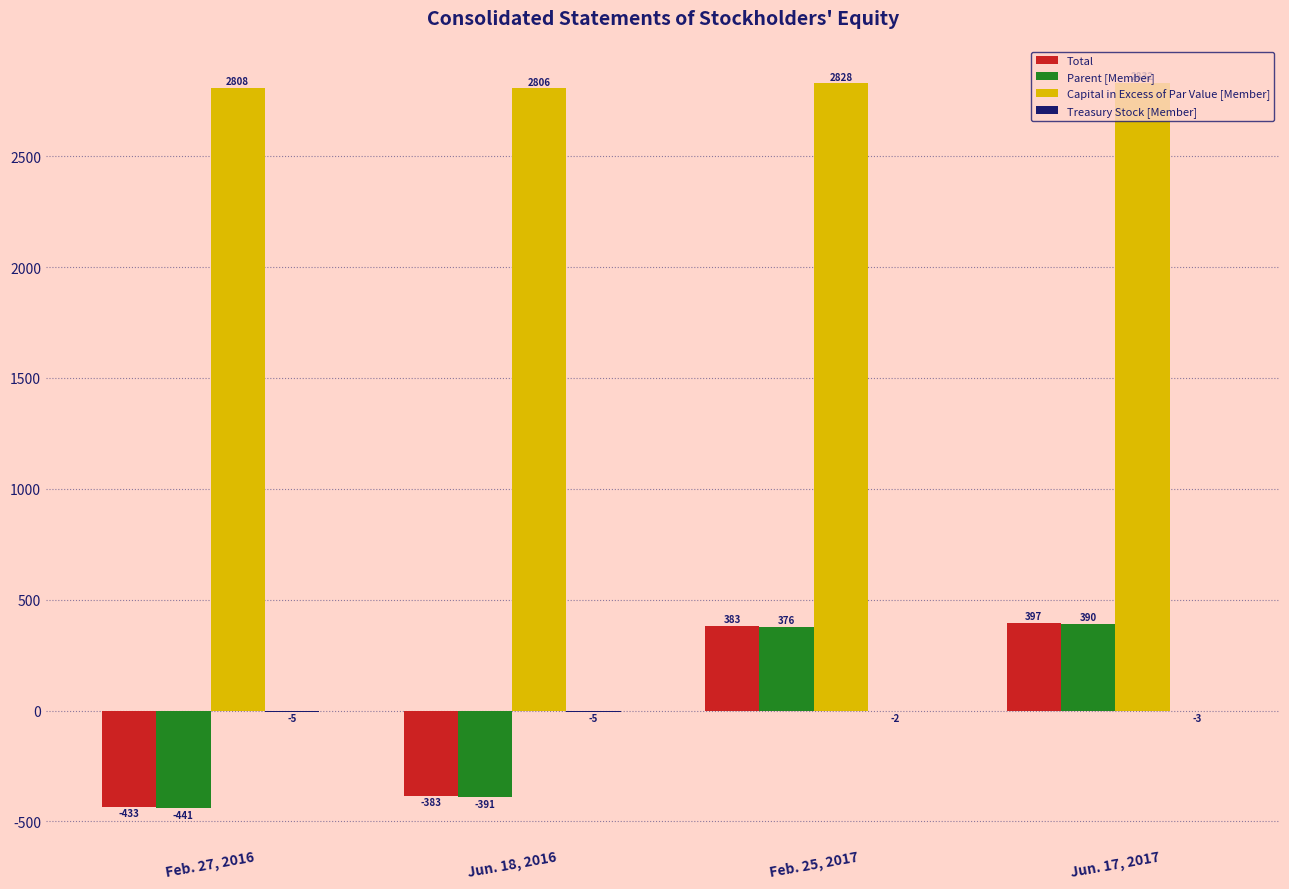

What is the maximum value for Capital in Excess of Par Value [Member]?

2832